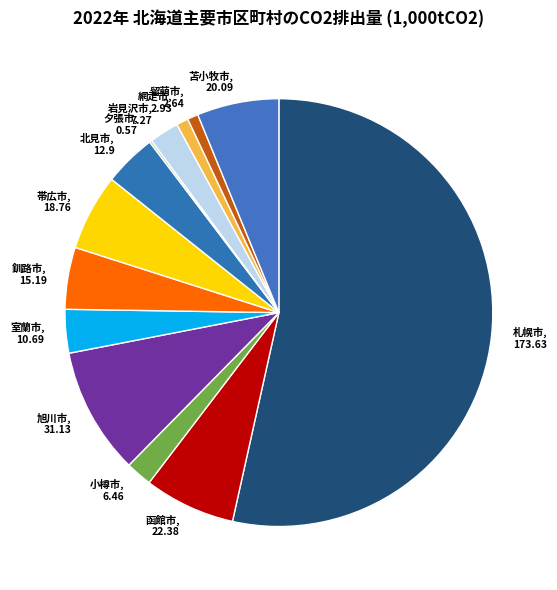

Does 小樽市, 6.46 account for over 50% of the chart?

No